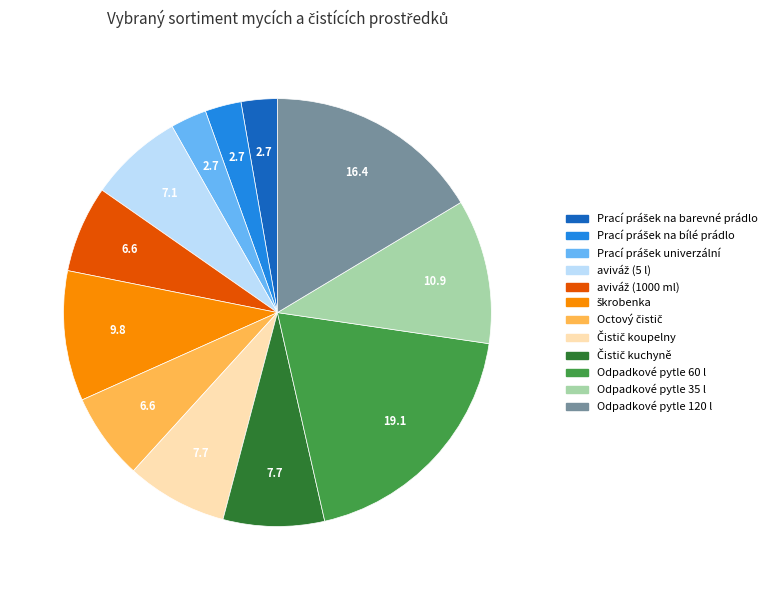

How many segments does this pie chart have?

12